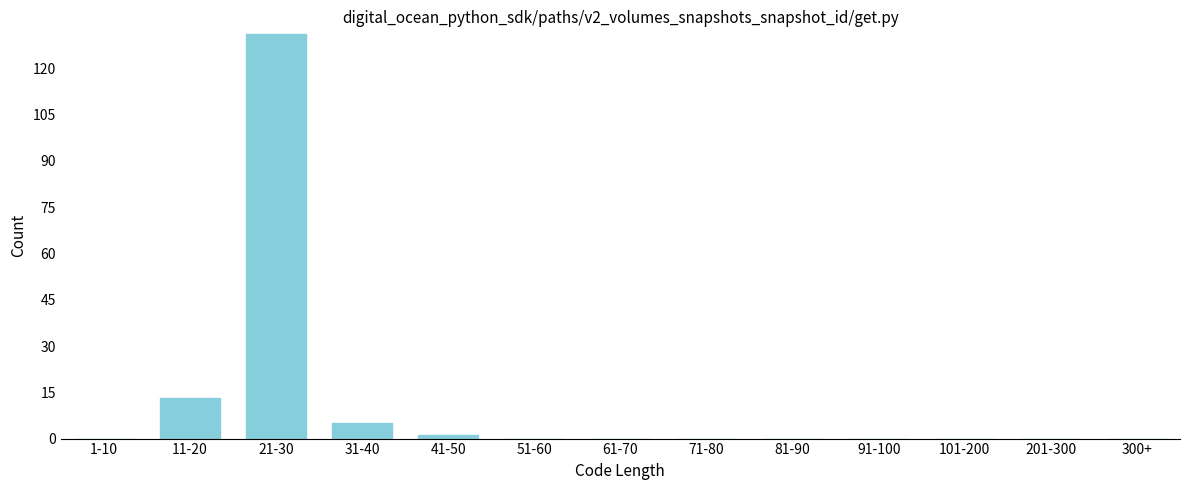

Reading left to right, transcribe all the data shown in this chart.

1-10=0	11-20=13	21-30=131	31-40=5	41-50=1	51-60=0	61-70=0	71-80=0	81-90=0	91-100=0	101-200=0	201-300=0	300+=0